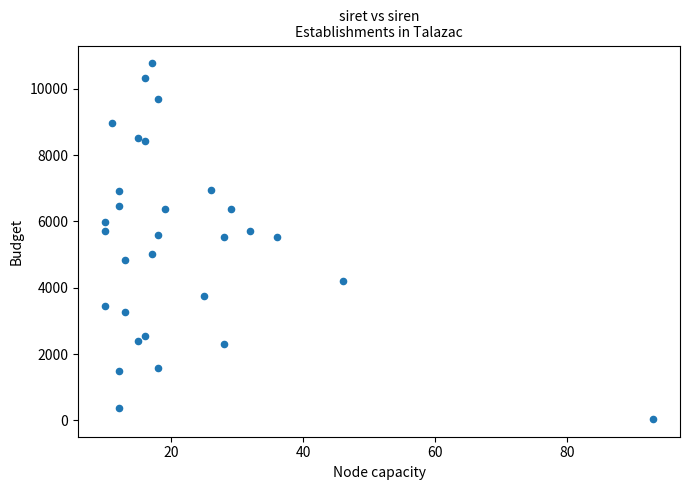

What is the range of X values (max minus min)?

83